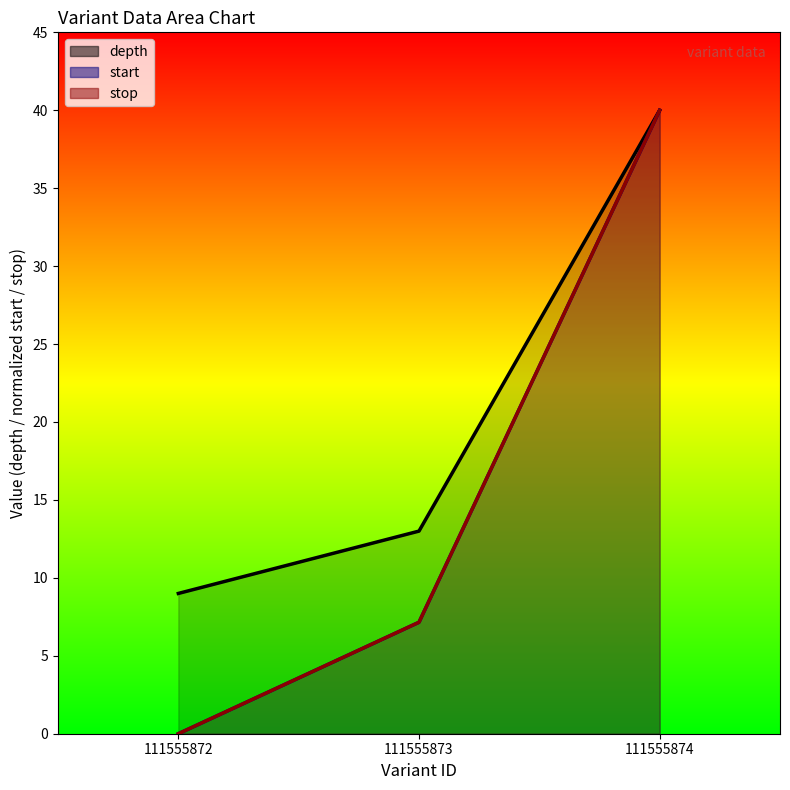

List the labels in order of depth value, largest first.

111555874, 111555873, 111555872